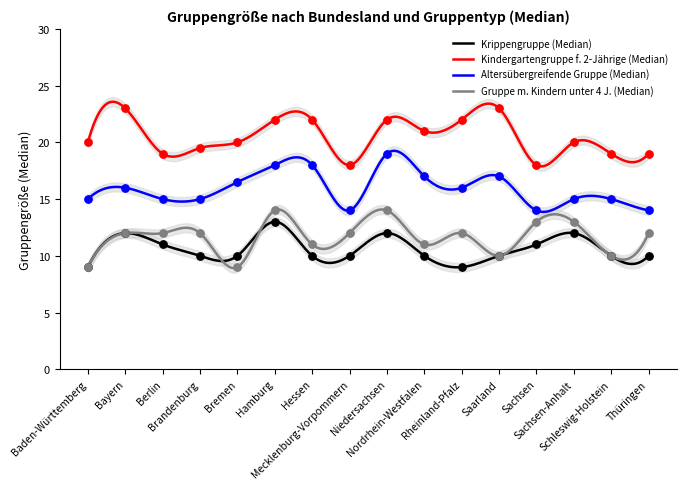

What are all the series names shown in the legend?

Krippengruppe (Median), Kindergartengruppe f. 2-Jährige (Median), Altersübergreifende Gruppe (Median), Gruppe m. Kindern unter 4 J. (Median)